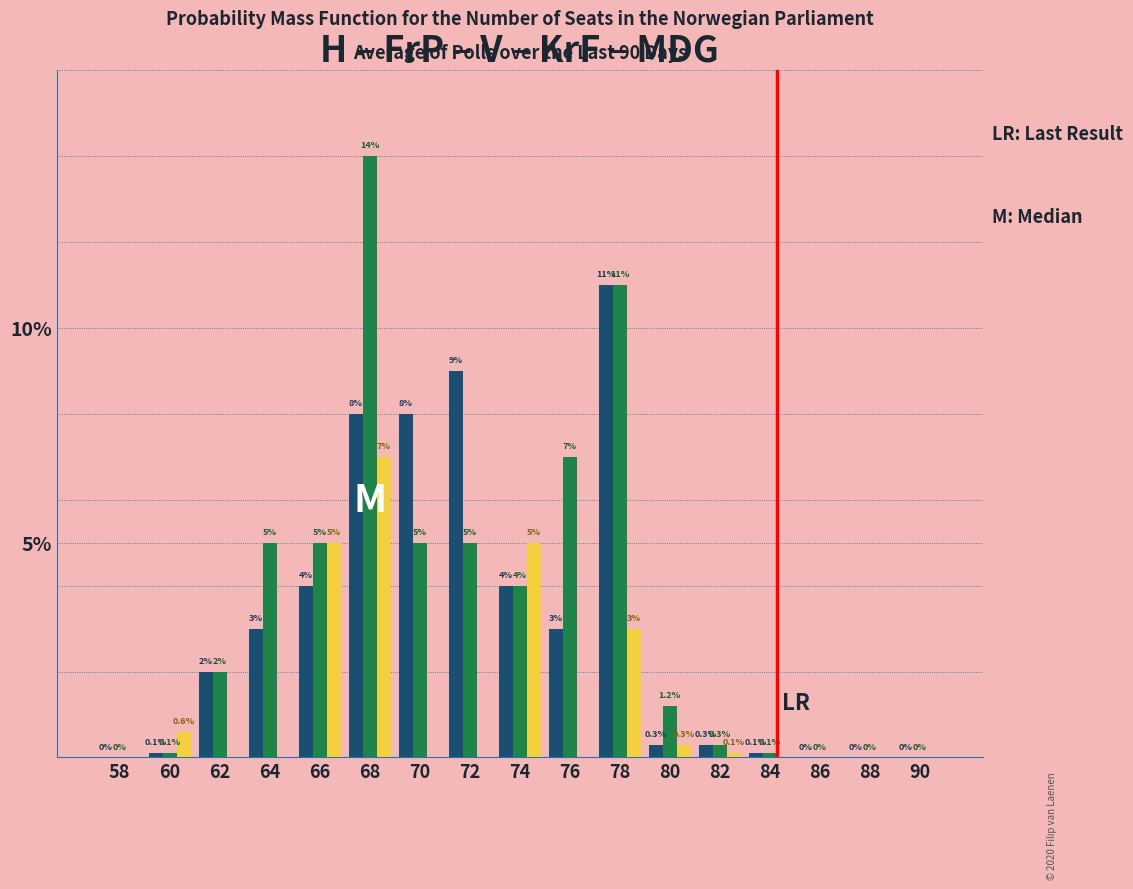

What is the maximum value shown in the chart?

14.0